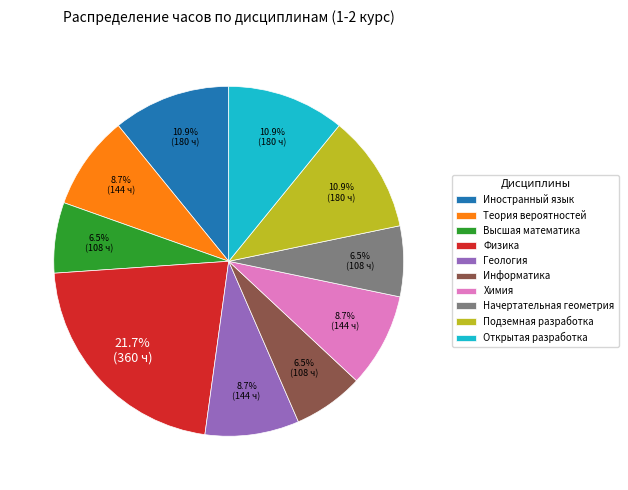

To the nearest percent, what is the average slice percentage?

10%